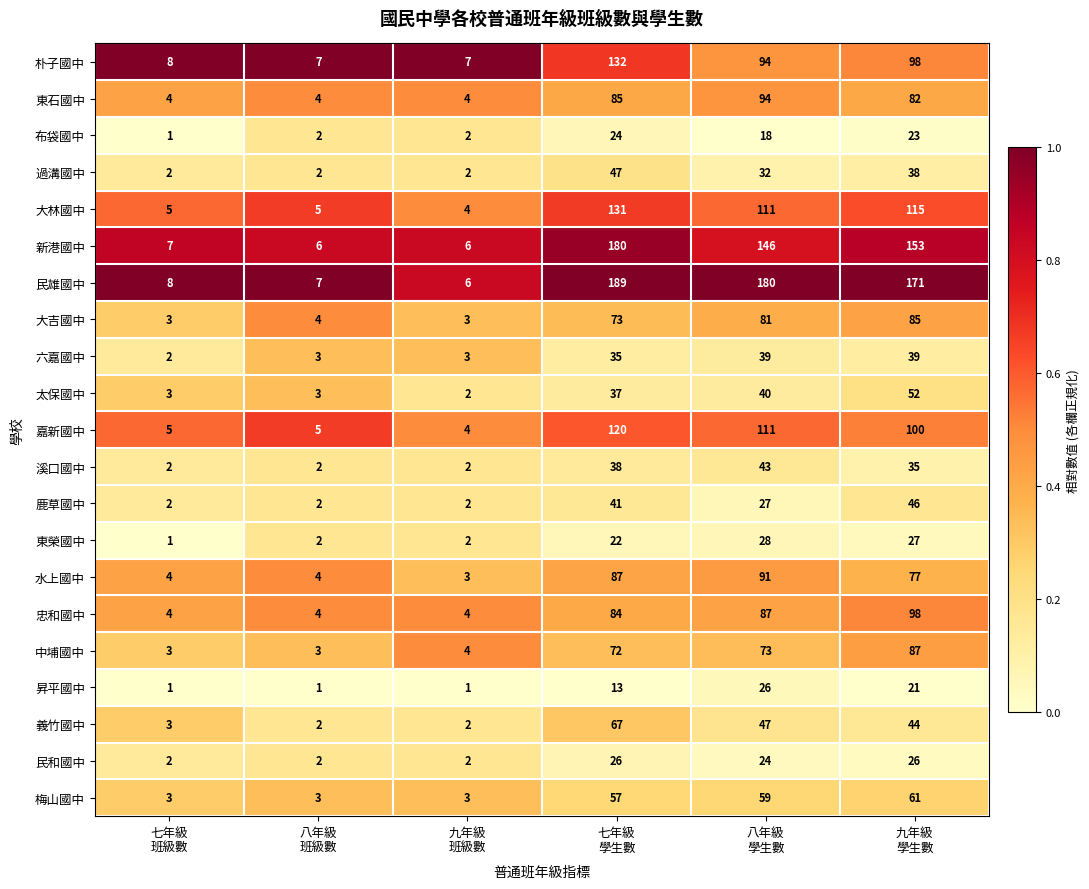

At which label does 太保國中 reach its peak?

八年級 班級數